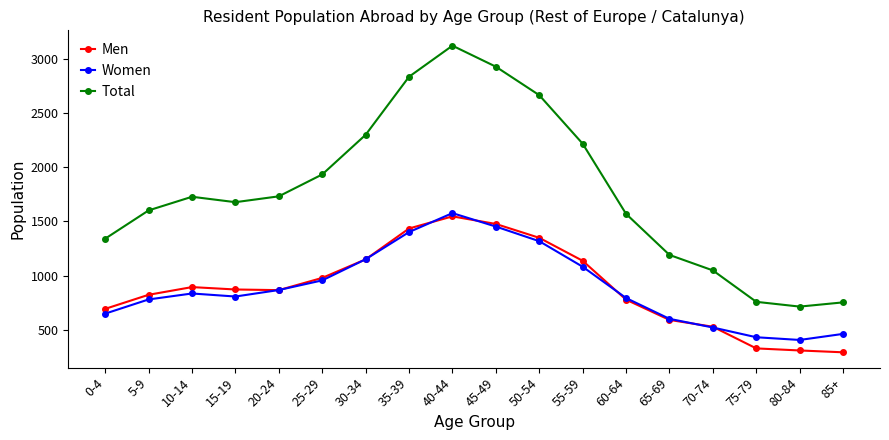

What is the minimum value for Women?

405